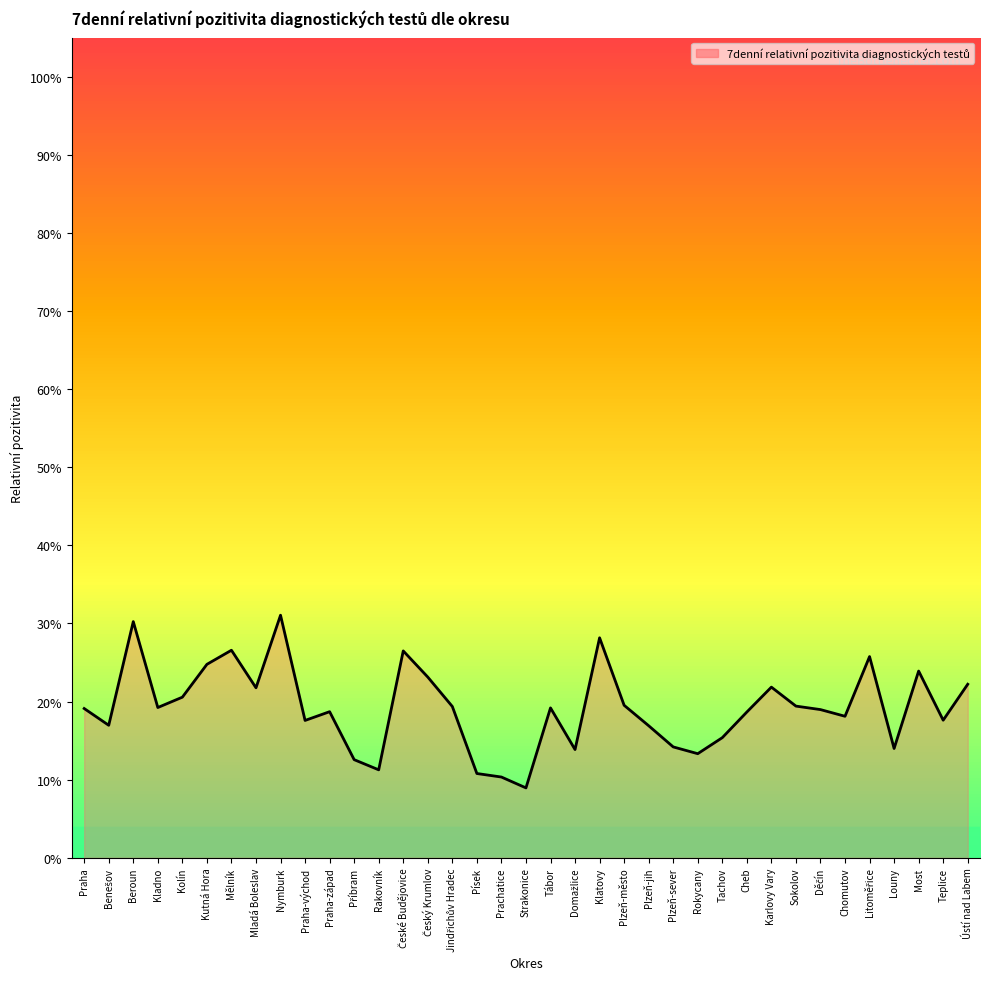

What is the difference between the values at Sokolov and Prachatice?

0.1